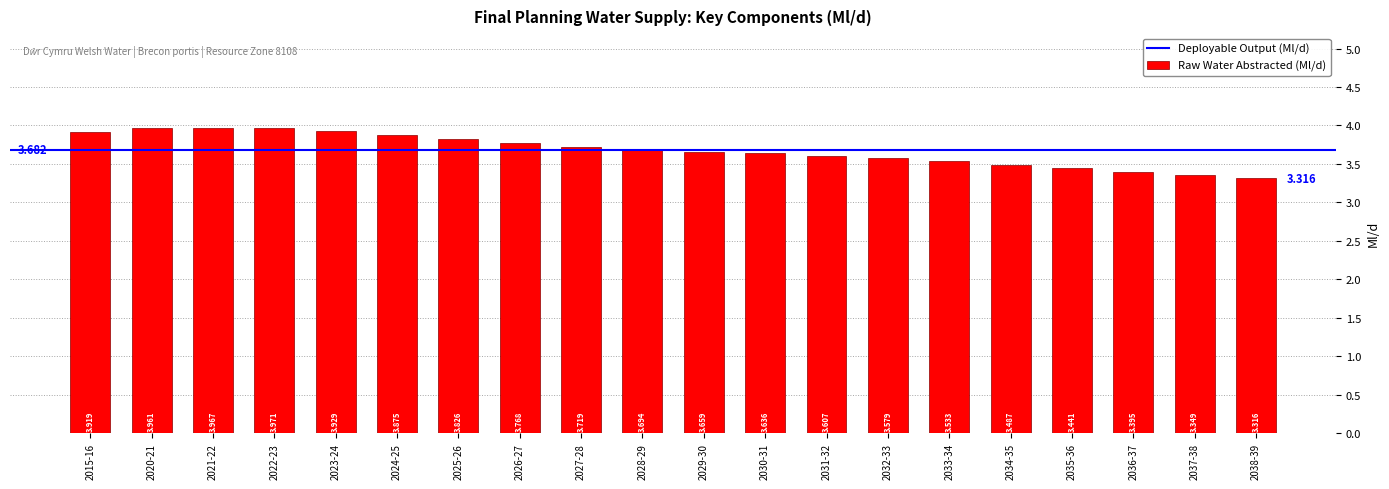

Count the number of data series in this chart.

1